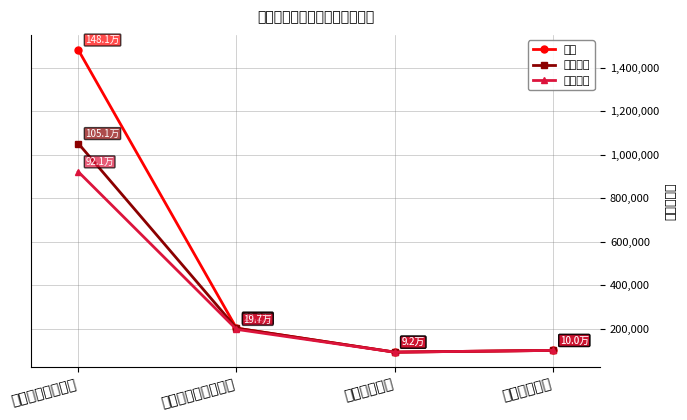

Which series changed the most between 社会保障和就业支出 and 卫生健康支出?

合计